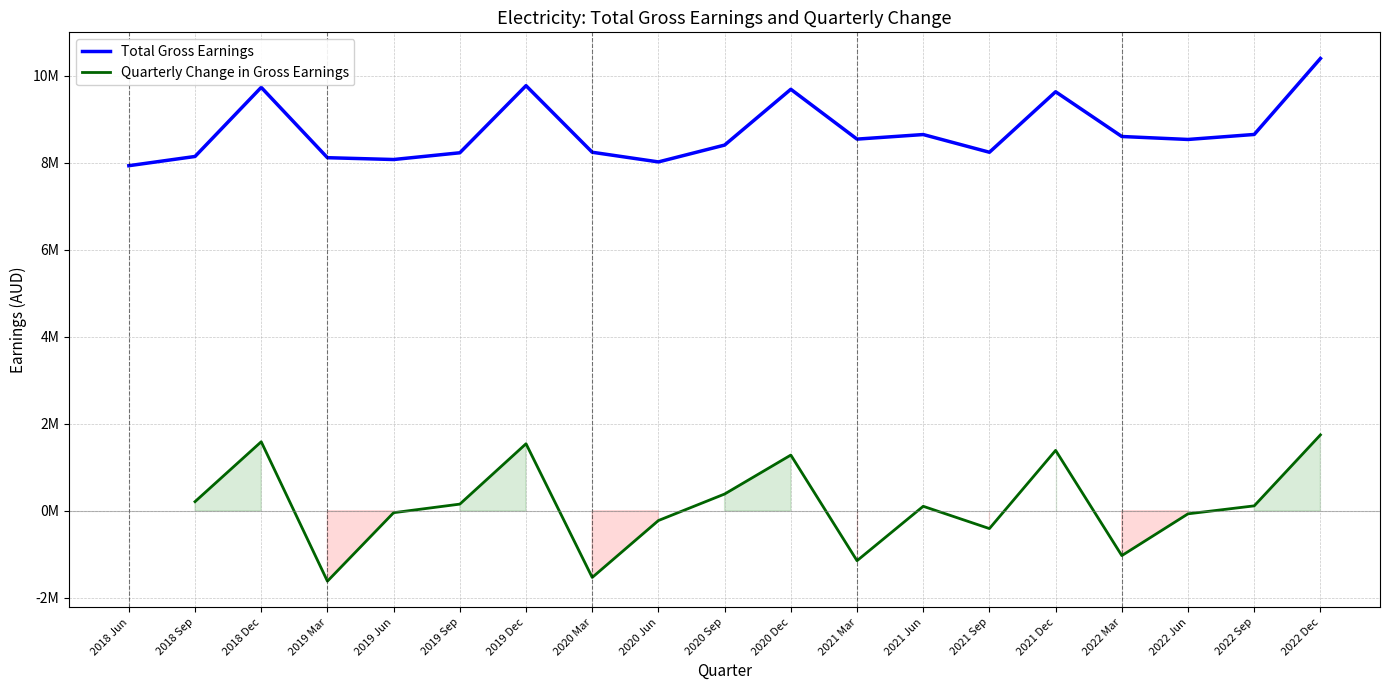

List the labels in order of value, smallest first.

2018 Jun, 2020 Jun, 2019 Jun, 2019 Mar, 2018 Sep, 2019 Sep, 2020 Mar, 2021 Sep, 2020 Sep, 2022 Jun, 2021 Mar, 2022 Mar, 2021 Jun, 2022 Sep, 2021 Dec, 2020 Dec, 2018 Dec, 2019 Dec, 2022 Dec